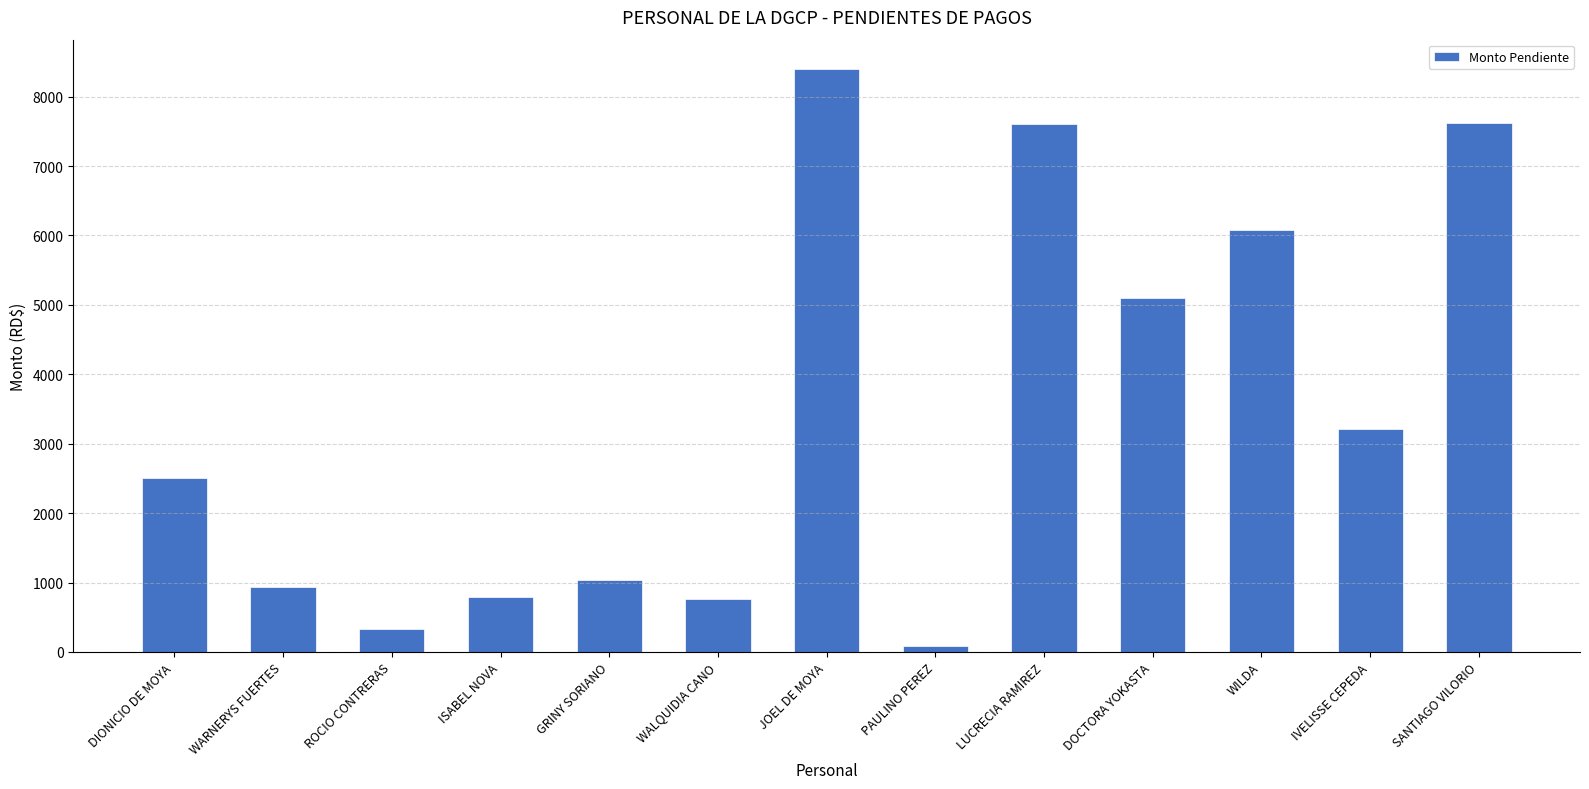

What is the maximum value shown in the chart?

8400.0